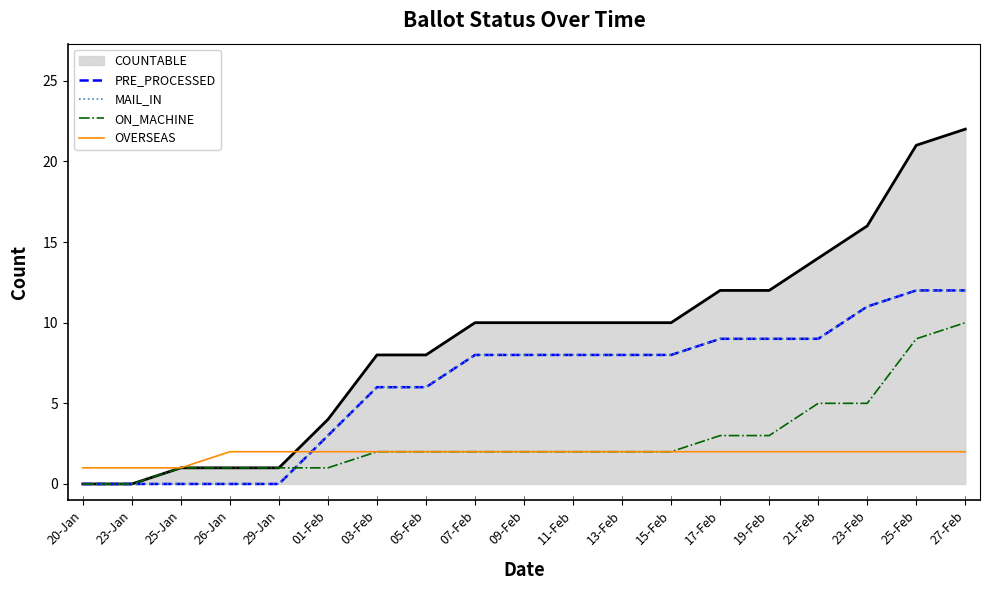

What is the sum of all ON_MACHINE values?

53